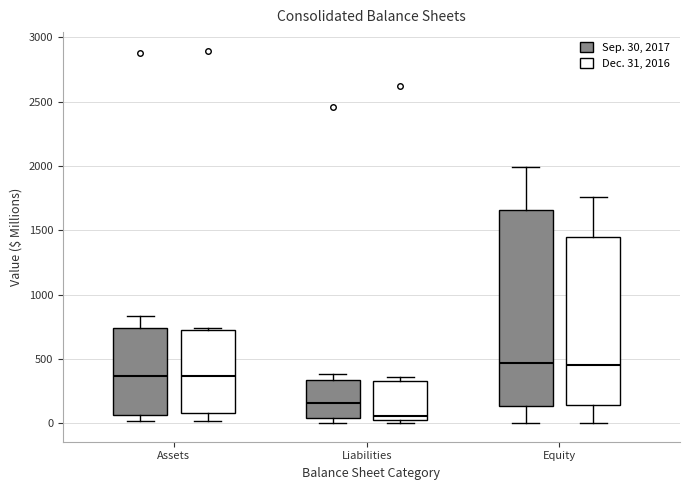

Reading left to right, read every box against the y-axis: the position of its median line, the range the box covers, and the ends of its whiskers. The values are not printed on the chart, so give them approximately, as read against the axis.

Assets (Sep. 30, 2017): median 350, box 50 to 750, whiskers 0 to 850
Assets (Dec. 31, 2016): median 350, box 100 to 700, whiskers 0 to 750
Liabilities (Sep. 30, 2017): median 150, box 50 to 350, whiskers 0 to 400
Liabilities (Dec. 31, 2016): median 50, box 0 to 350, whiskers 0 (just below the box's lower edge) to 350 (just above the box's upper edge)
Equity (Sep. 30, 2017): median 450, box 150 to 1650, whiskers 0 to 2000
Equity (Dec. 31, 2016): median 450, box 150 to 1450, whiskers 0 to 1750